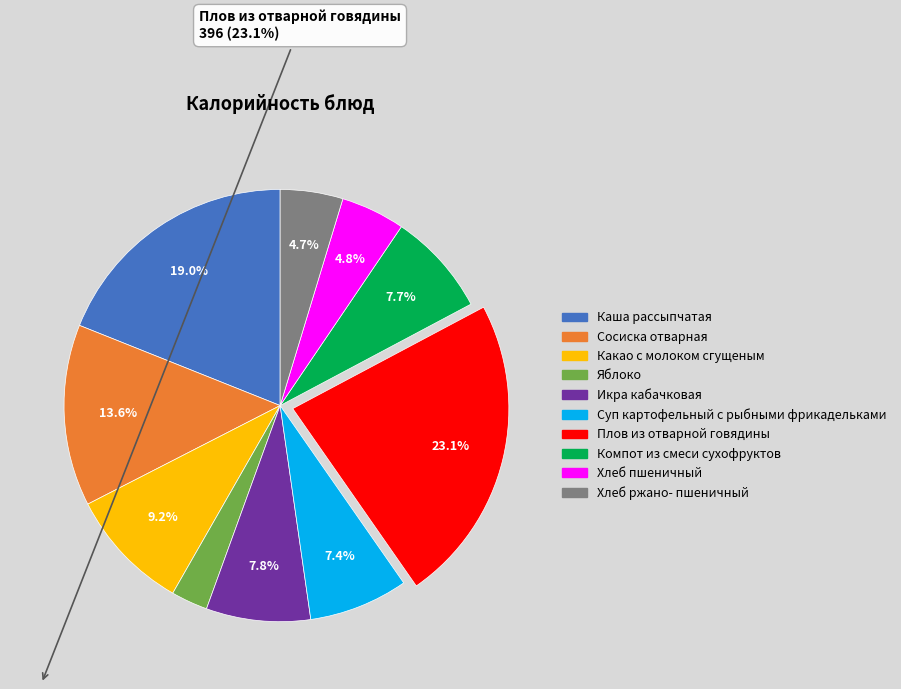

Is there a majority slice in this chart?

No